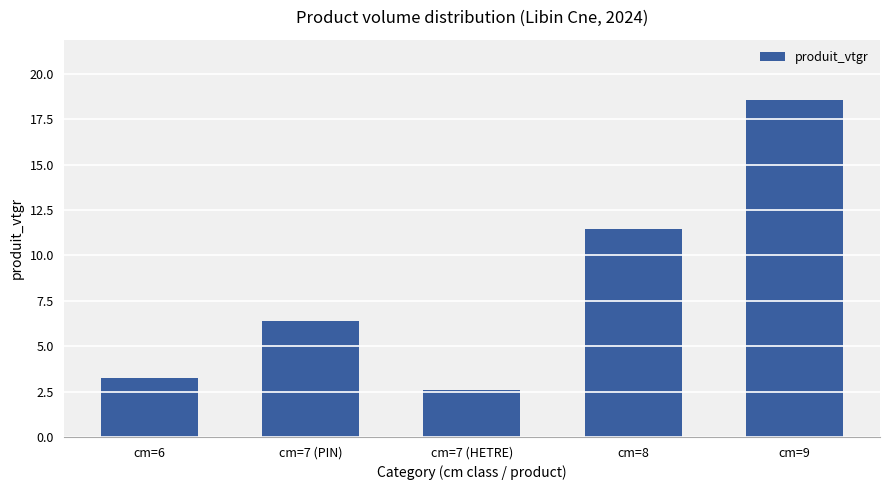

What is the label of the 4th bar from the left?

cm=8